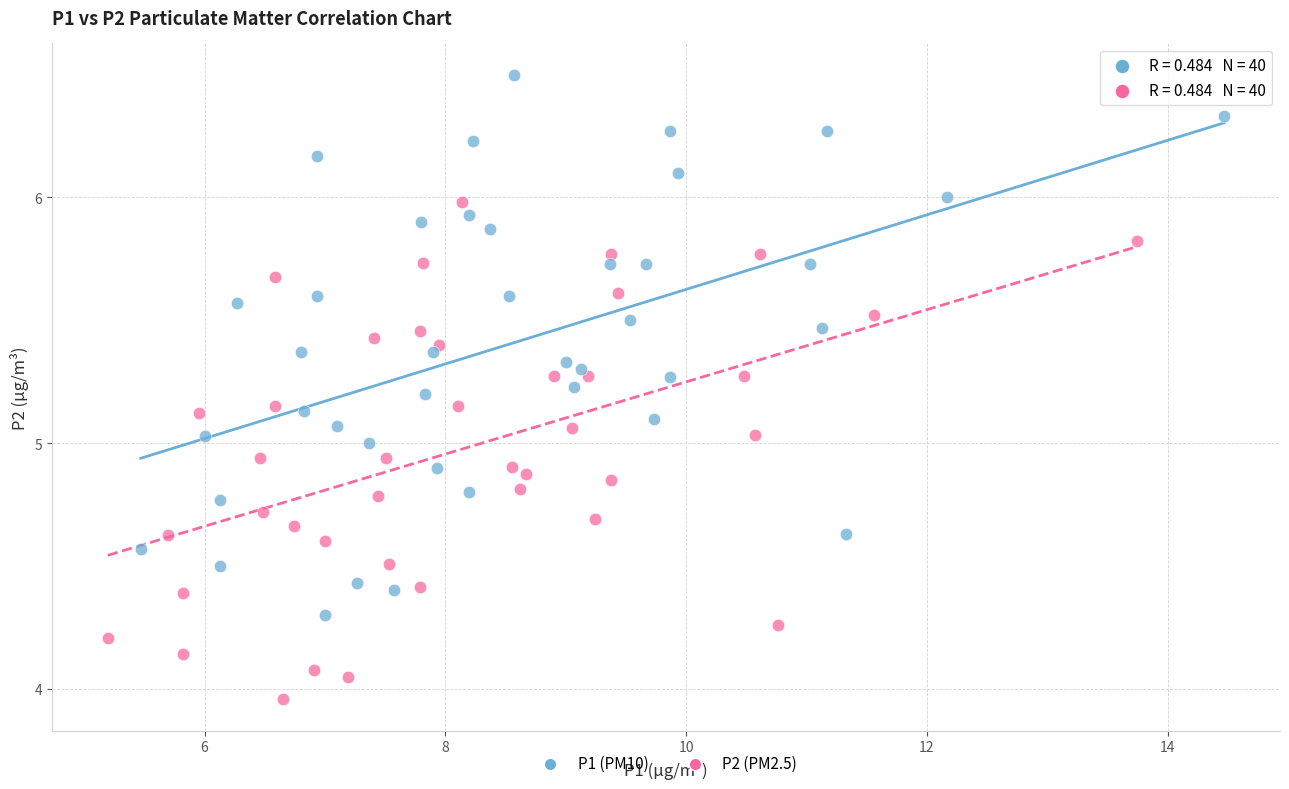

Which series reaches the maximum Y coordinate?

P1 (PM10)